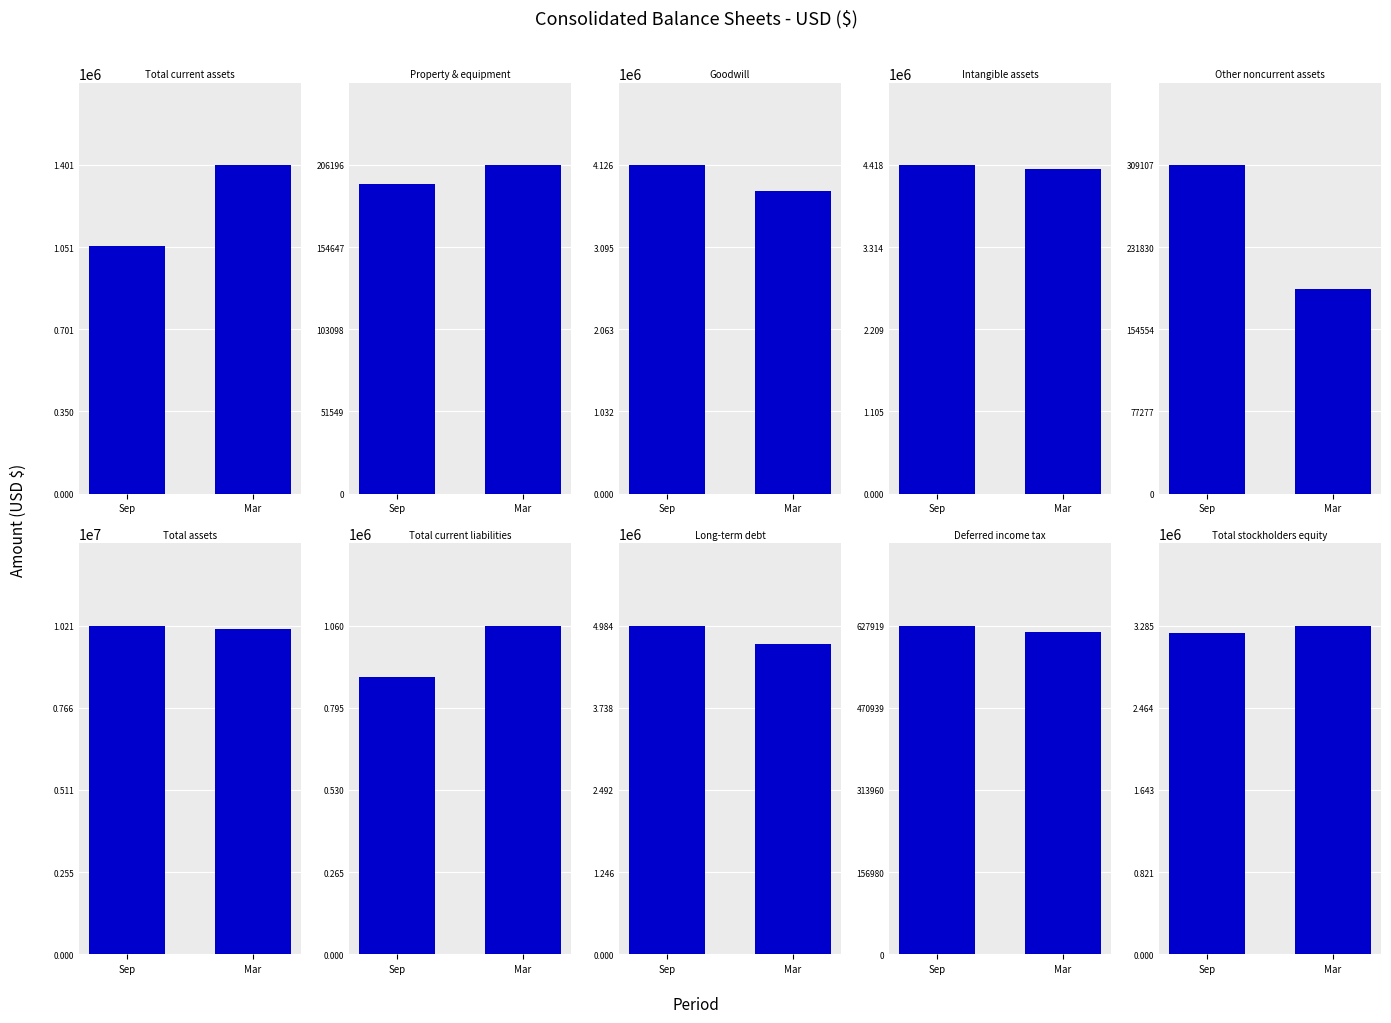

Is the value of Mar. 31, 2020 at Total stockholders equity greater than the value of Sep. 30, 2020 at Other noncurrent assets?

Yes